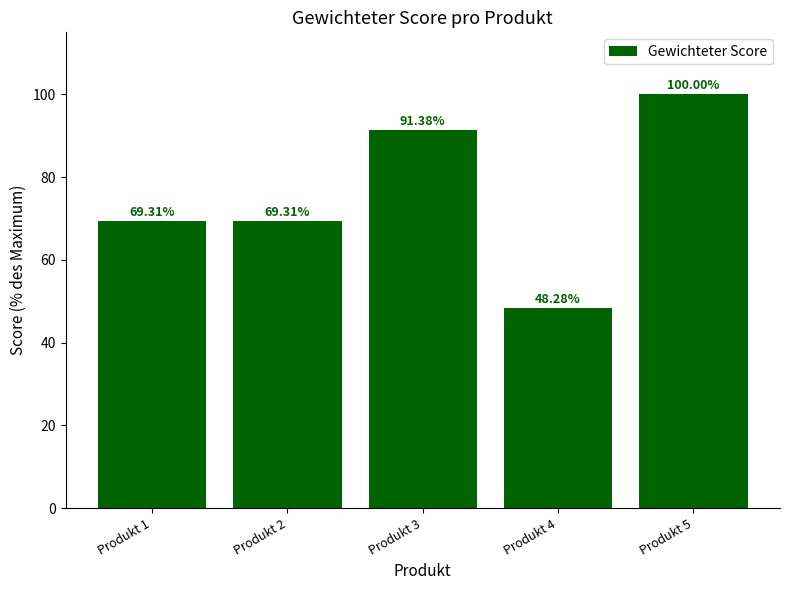

What is the change in value from Produkt 1 to Produkt 3?

+22.1